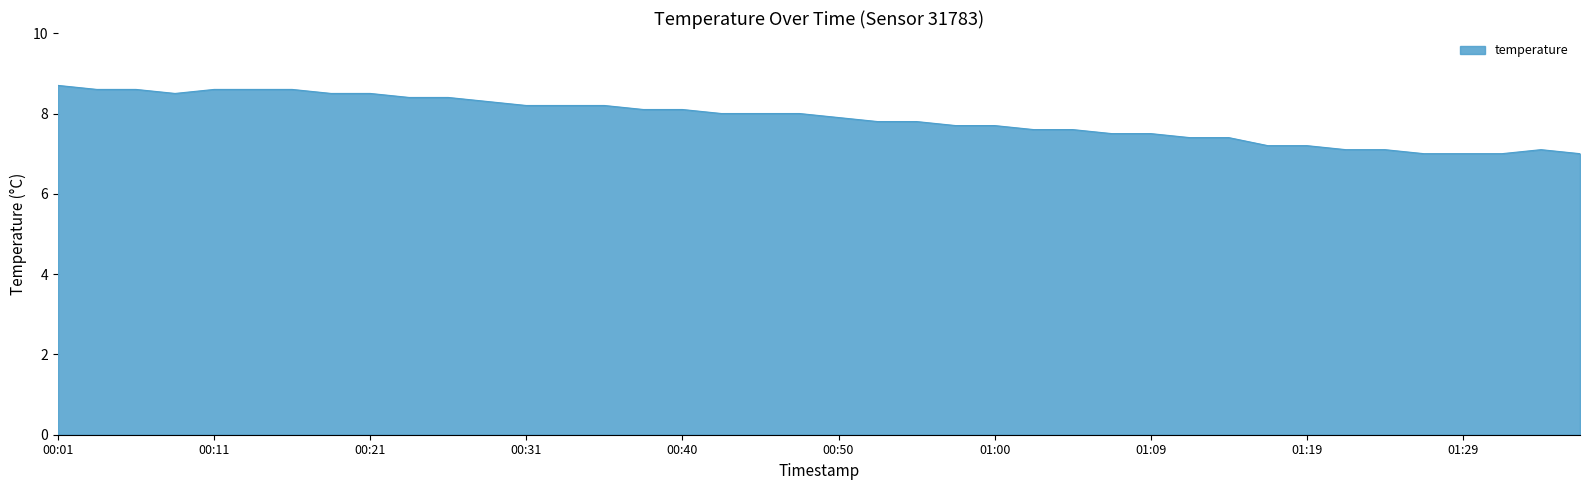

How many values are below 8?

20